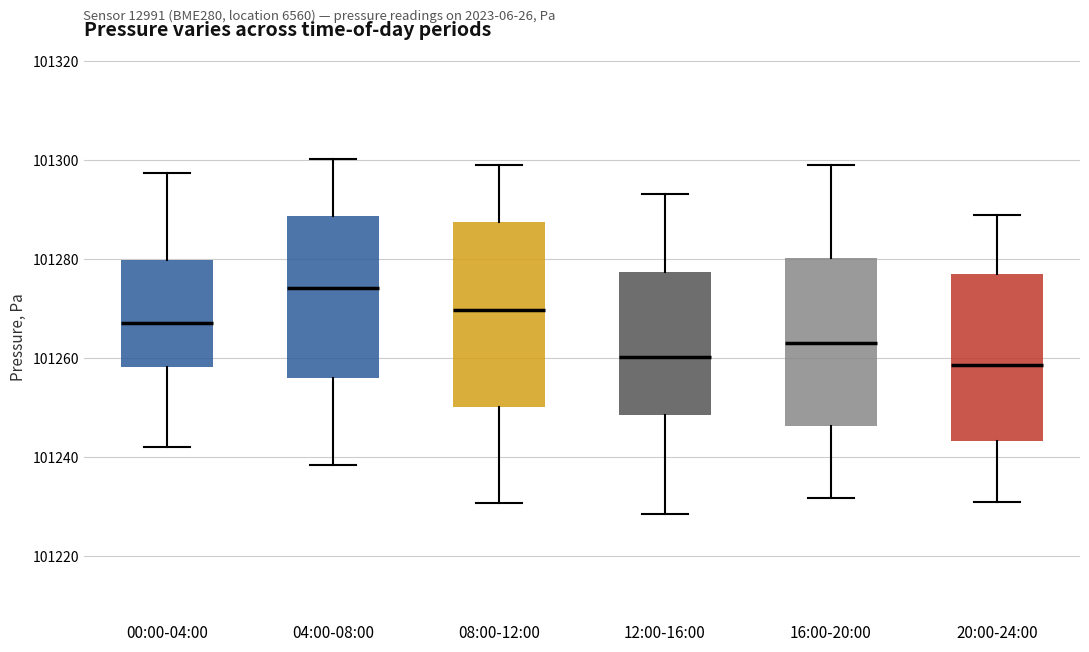

Which box is the tallest, from its lower edge to its upper edge?

08:00-12:00